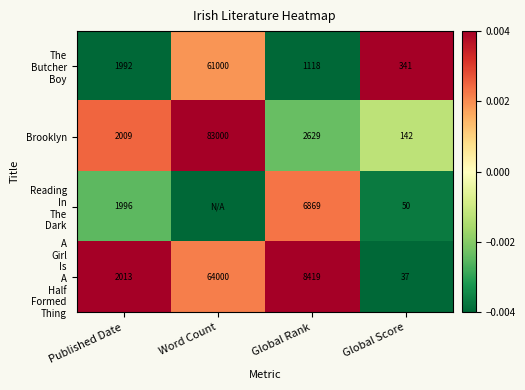

How many series are shown in this chart?

4